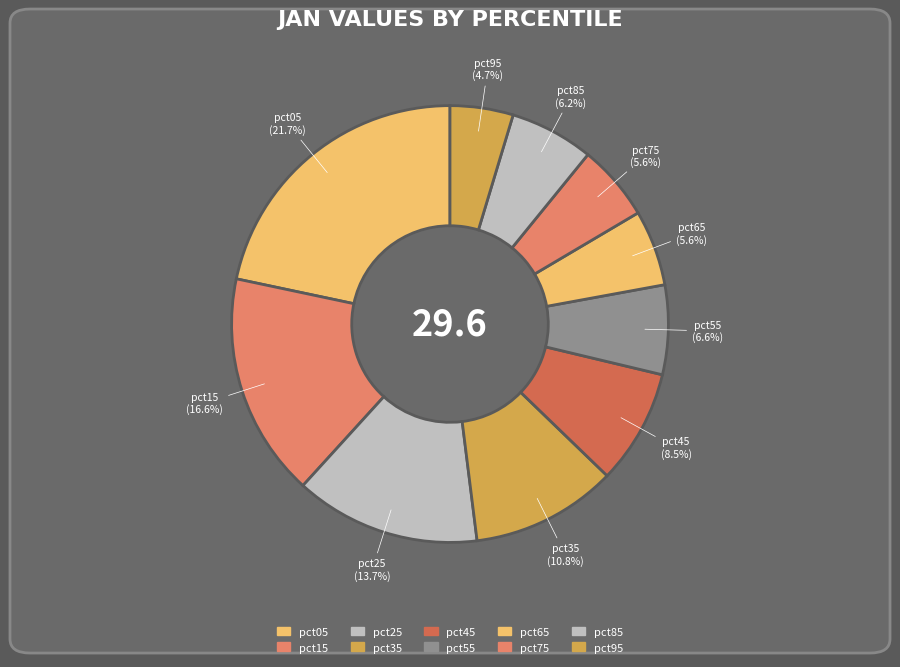

How many segments does this pie chart have?

10